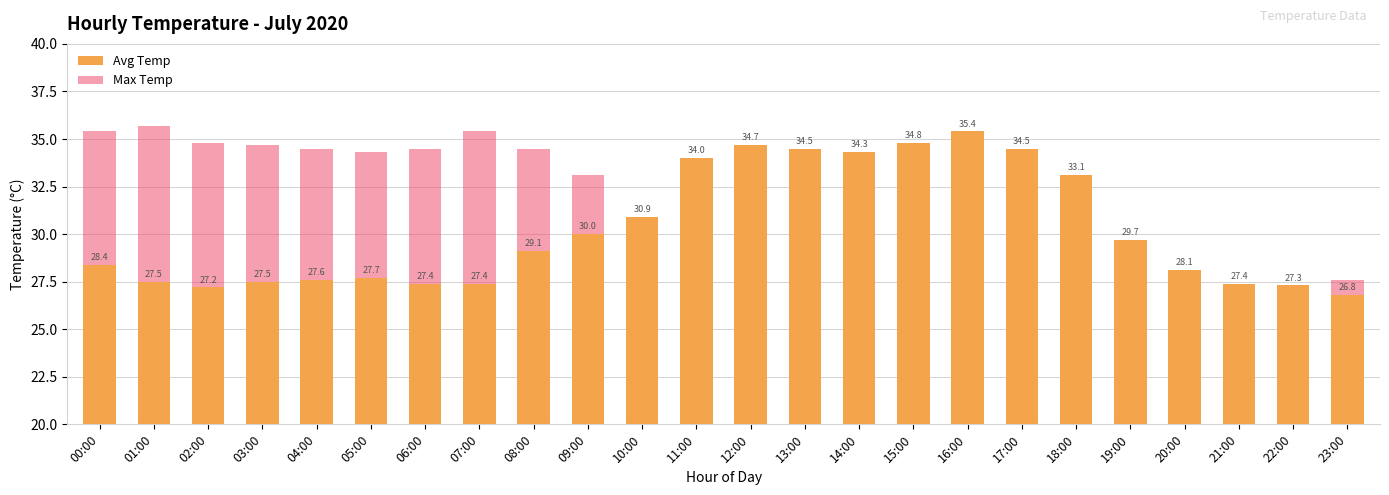

Reading left to right, what are all the values shown in this chart?

Avg Temp: 28.4	27.5	27.2	27.5	27.6	27.7	27.4	27.4	29.1	30.0	30.9	34.0	34.7	34.5	34.3	34.8	35.4	34.5	33.1	29.7	28.1	27.4	27.3	26.8
Max Temp: 35.4	35.7	34.8	34.7	34.5	34.3	34.5	35.4	34.5	33.1	29.7	28.1	27.4	27.3	26.8	26.2	25.7	25.4	25.3	25.1	24.8	24.6	25.5	27.6